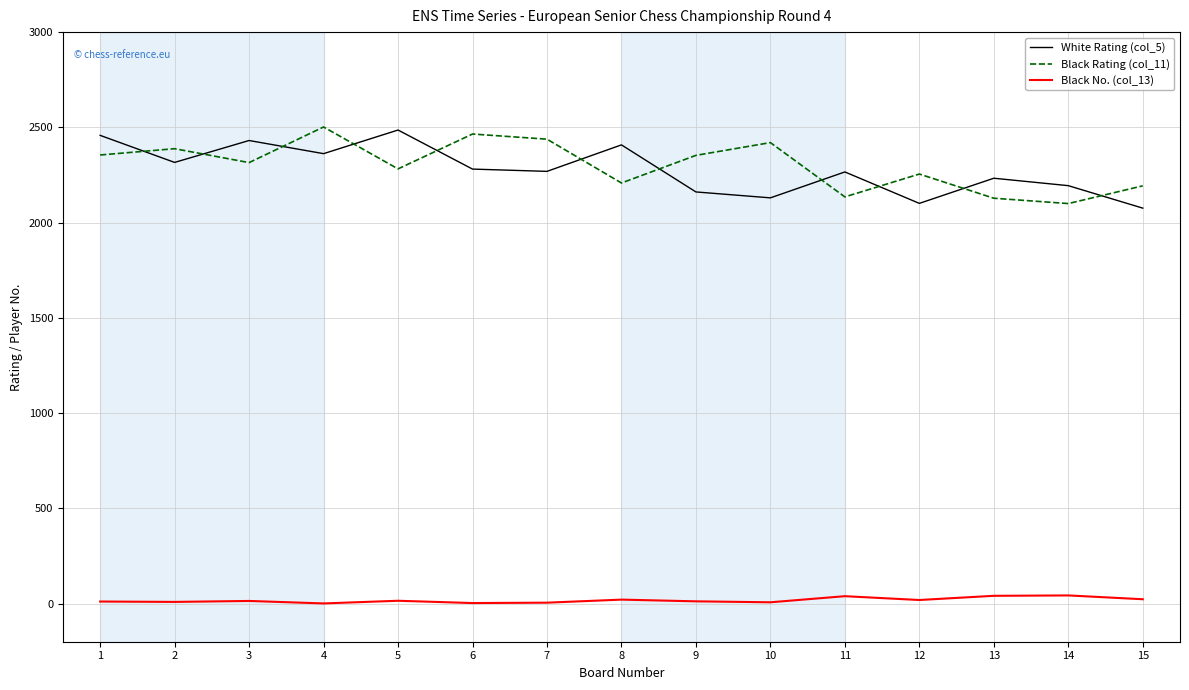

What is the highest value of the Black No. (col_13) series?

43